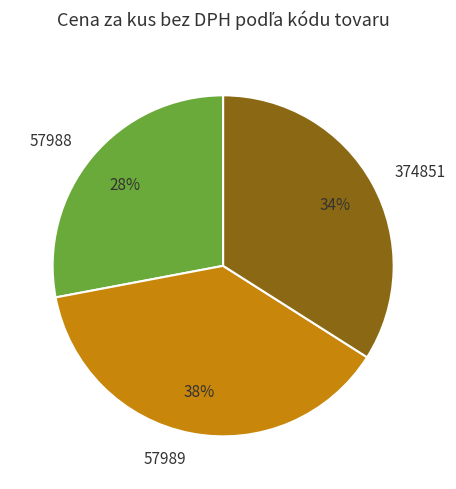

To the nearest percent, what is the difference between the 57988 and 57989 slice percentages?

10%